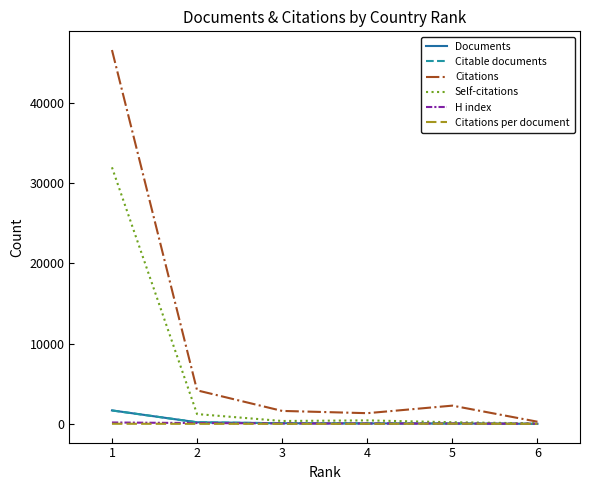

How many lines are shown in the chart?

6